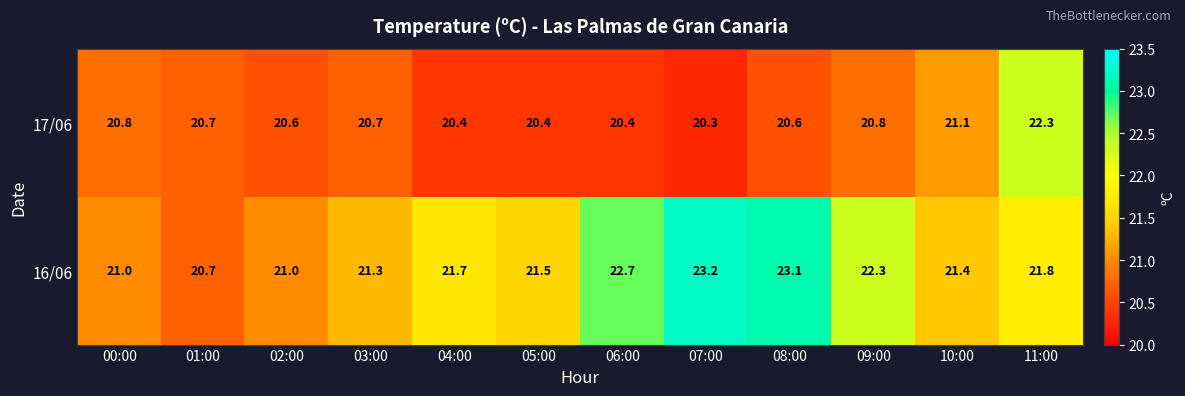

Which series has the largest range (max minus min)?

16/06